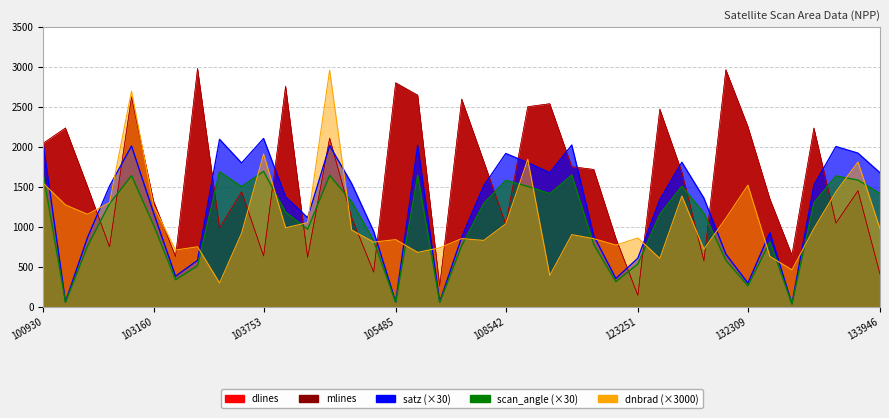

Reading right to left, extract all data points from this chart.

dlines: 405.0	1448.0	1040.0	2232.0	644.0	1345.0	2251.0	2961.0	572.0	1680.0	2468.0	140.0	857.0	1714.0	1747.0	2536.0	2497.0	1028.0	1817.0	2594.0	256.0	2640.0	2798.0	431.0	1109.0	2106.0	615.0	2755.0	631.0	1436.0	983.0	2977.0	626.0	1320.0	2623.0	746.0	1503.0	2233.0	2045.0
mlines: 406.0	1448.0	1045.0	2232.0	644.0	1346.0	2251.0	2962.0	571.0	1684.0	2469.0	140.0	857.0	1714.0	1750.0	2536.0	2500.0	1030.0	1817.0	2595.0	257.0	2645.0	2798.0	430.0	1110.0	2105.0	615.0	2756.0	632.0	1434.0	984.0	2977.0	626.0	1320.0	2620.0	746.0	1503.0	2233.0	2043.0
dnbrad: 973.7	1808.0	1435.4	976.5	458.9	626.0	1517.6	1105.4	716.9	1382.0	601.4	856.9	768.3	848.3	898.8	388.6	1840.5	1033.4	826.5	849.5	734.0	676.5	836.7	804.9	956.6	2954.7	1049.3	984.1	1907.2	917.1	294.4	746.9	706.3	1259.3	2693.9	1300.1	1153.7	1270.6	1538.9
satz: 1672.3	1918.0	2000.7	1517.7	35.3	924.3	292.6	654.3	1356.6	1804.2	1337.9	603.4	350.4	882.9	2019.5	1672.7	1799.1	1913.7	1509.9	868.4	57.5	2014.4	57.5	940.8	1538.1	2012.3	1110.1	1370.3	2101.5	1794.8	2090.8	577.8	378.2	1172.8	2007.6	1504.6	862.1	58.7	2007.2
scan_angle: 1411.7	1581.2	1632.9	1295.3	31.3	809.3	258.8	576.4	1168.5	1505.1	1153.3	531.9	309.8	773.7	1643.6	1411.6	1501.8	1578.4	1289.3	761.5	50.9	1640.9	50.9	823.4	1311.1	1639.6	966.3	1179.5	1690.6	1498.9	1685.0	509.6	334.3	1018.5	1637.0	1285.2	756.0	52.0	1636.6